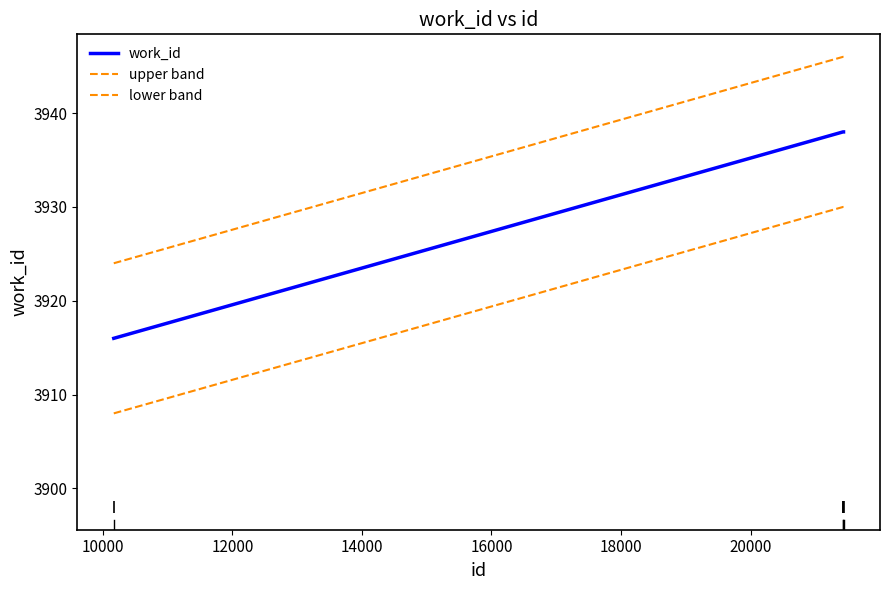

Is this an area chart (filled region under the line)?

No